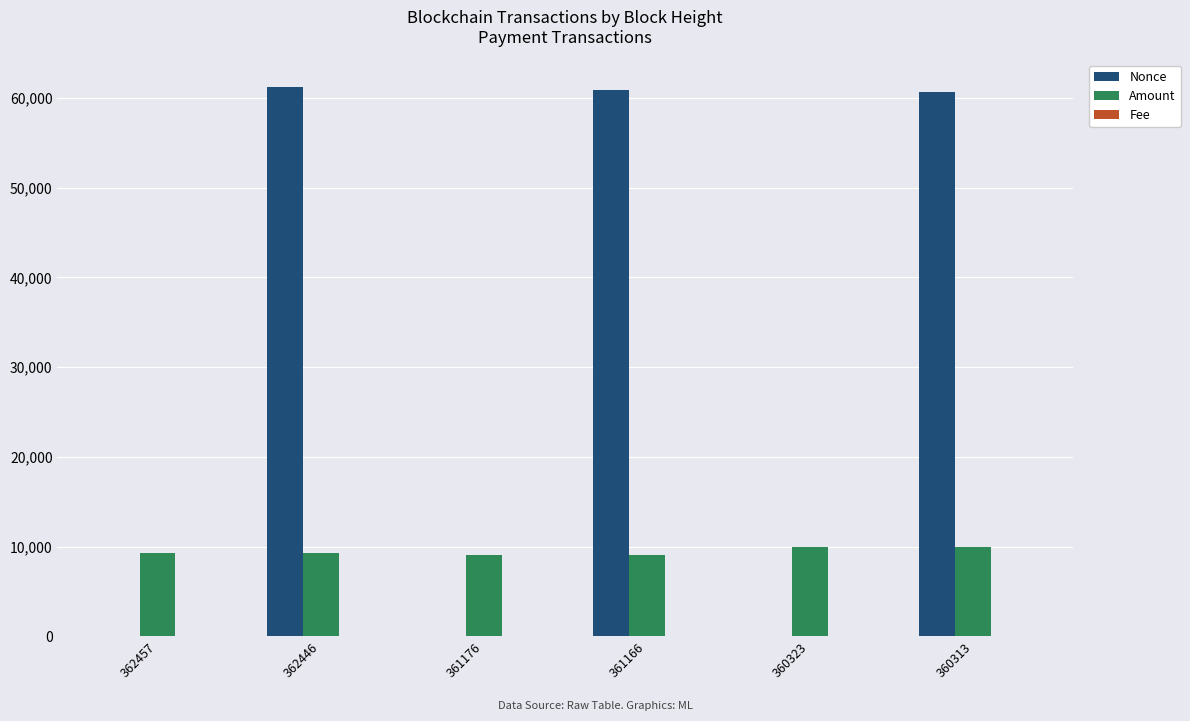

What is the sum of all Amount values?

56659.5